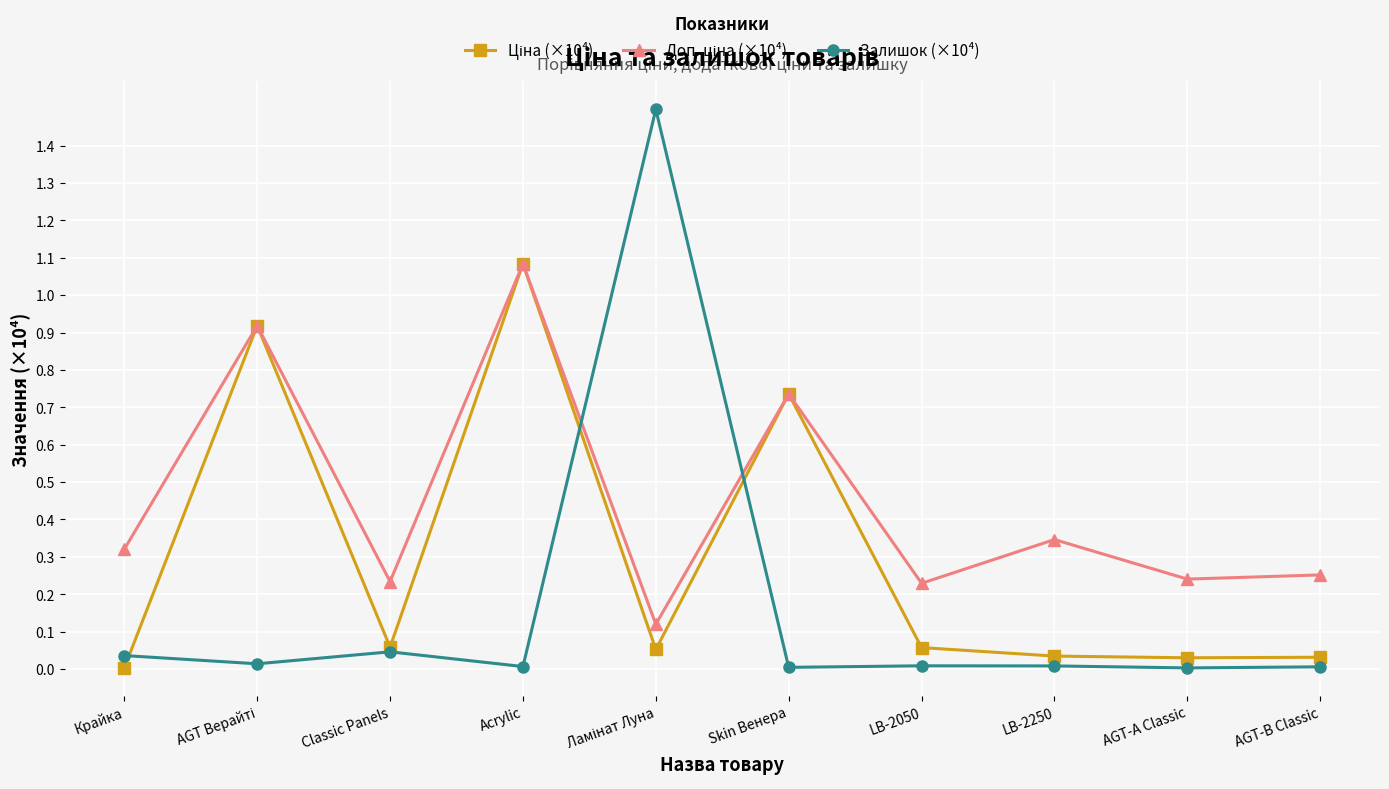

What is the greatest value displayed?

1.5